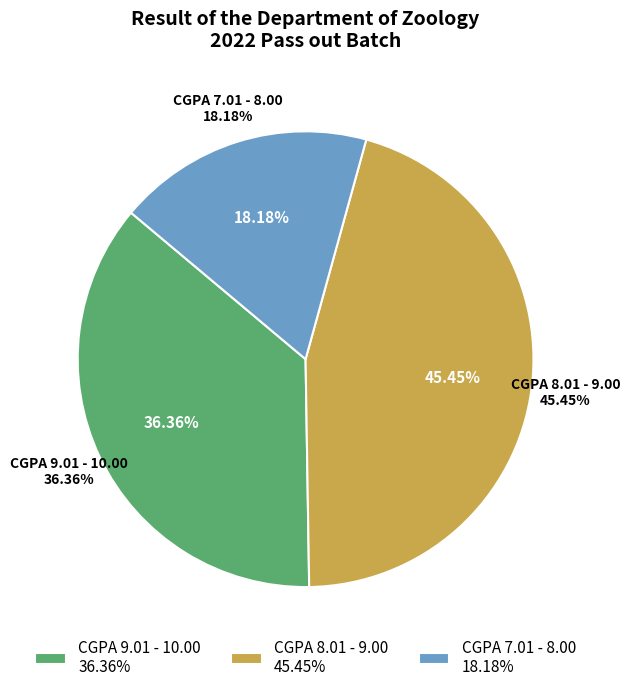

Which has a higher value, CGPA 7.01 - 8.00 or CGPA 8.01 - 9.00?

CGPA 8.01 - 9.00